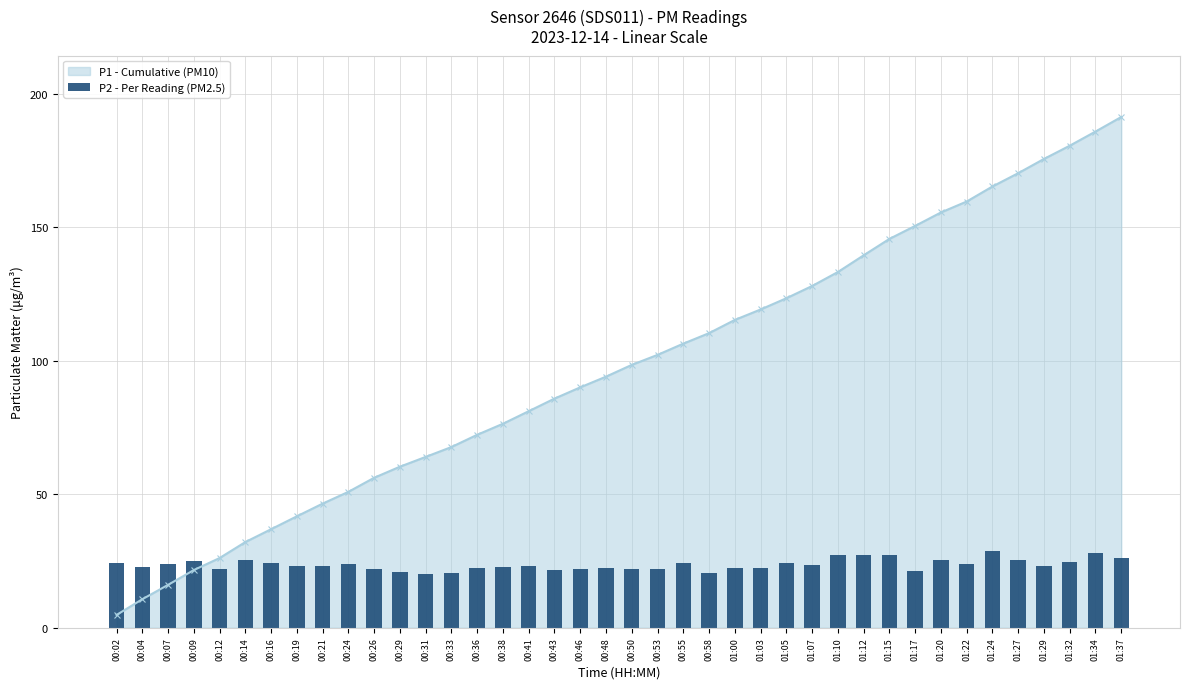

The chart shows a value of 24.2 at 00:02. True or false?

True